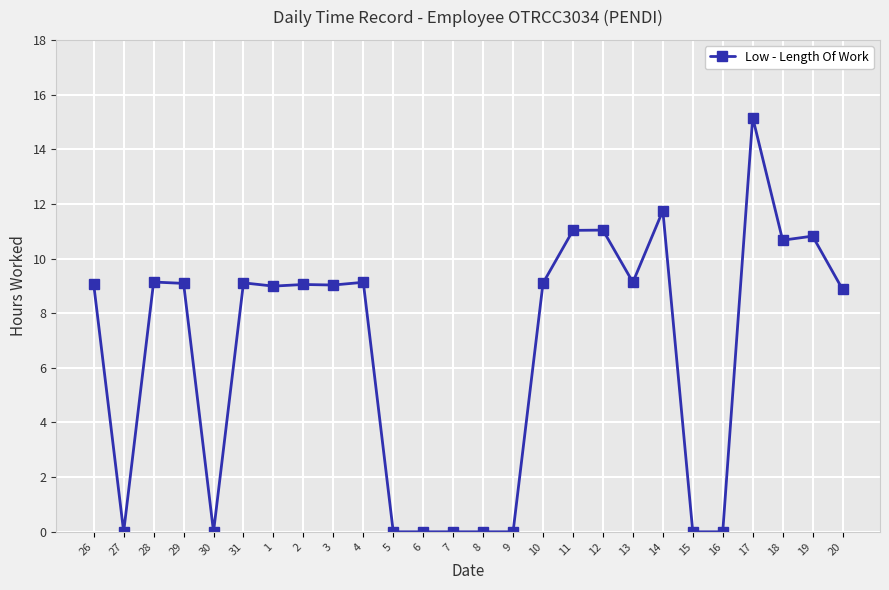

How many distinct data groups are displayed?

1